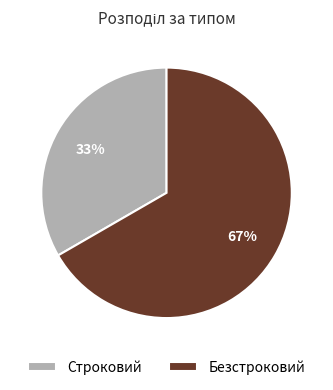

What percentage is the Строковий slice, to the nearest percent?

33%